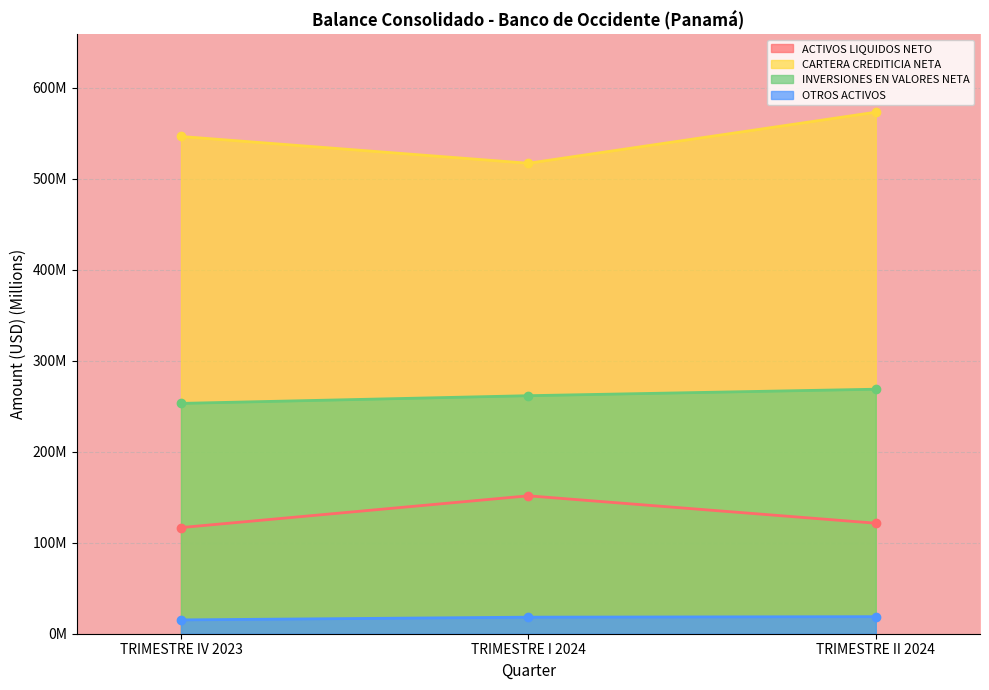

What is the difference between the second highest and minimum values in the INVERSIONES EN VALORES NETA series?

8.5